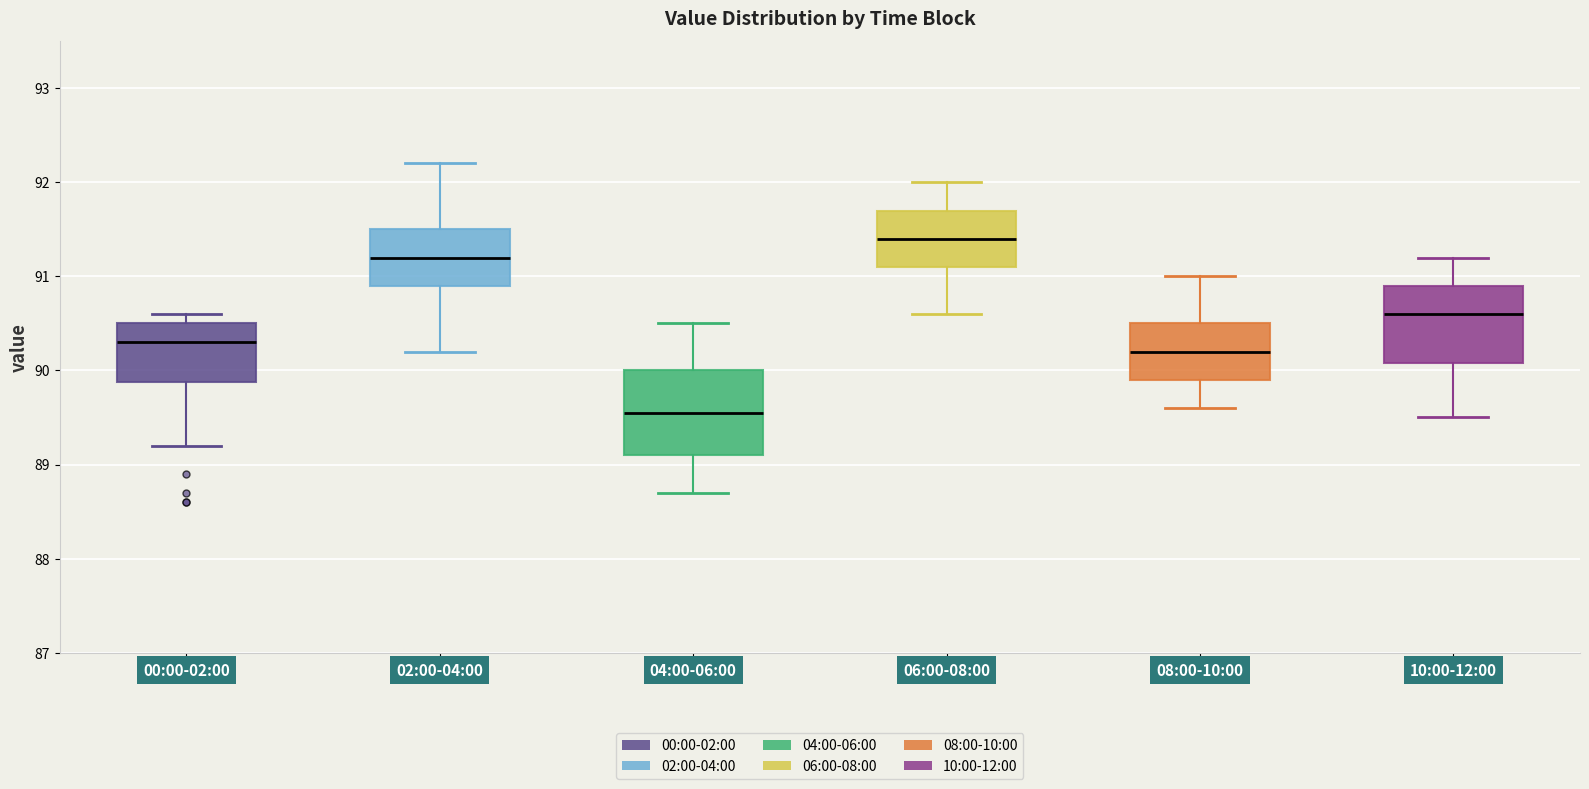

Reading left to right, transcribe this box plot: for each box, give where its median line is, the range the box spans, and where its two whiskers end, as read against the y-axis. The values are not printed on the chart, so give them approximately, as read against the axis.

00:00-02:00: median 90.3, box 89.9 to 90.5, whiskers 89.2 to 90.6
02:00-04:00: median 91.2, box 90.9 to 91.5, whiskers 90.2 to 92.2
04:00-06:00: median 89.6, box 89.1 to 90.0, whiskers 88.7 to 90.5
06:00-08:00: median 91.4, box 91.1 to 91.7, whiskers 90.6 to 92.0
08:00-10:00: median 90.2, box 89.9 to 90.5, whiskers 89.6 to 91.0
10:00-12:00: median 90.6, box 90.1 to 90.9, whiskers 89.5 to 91.2